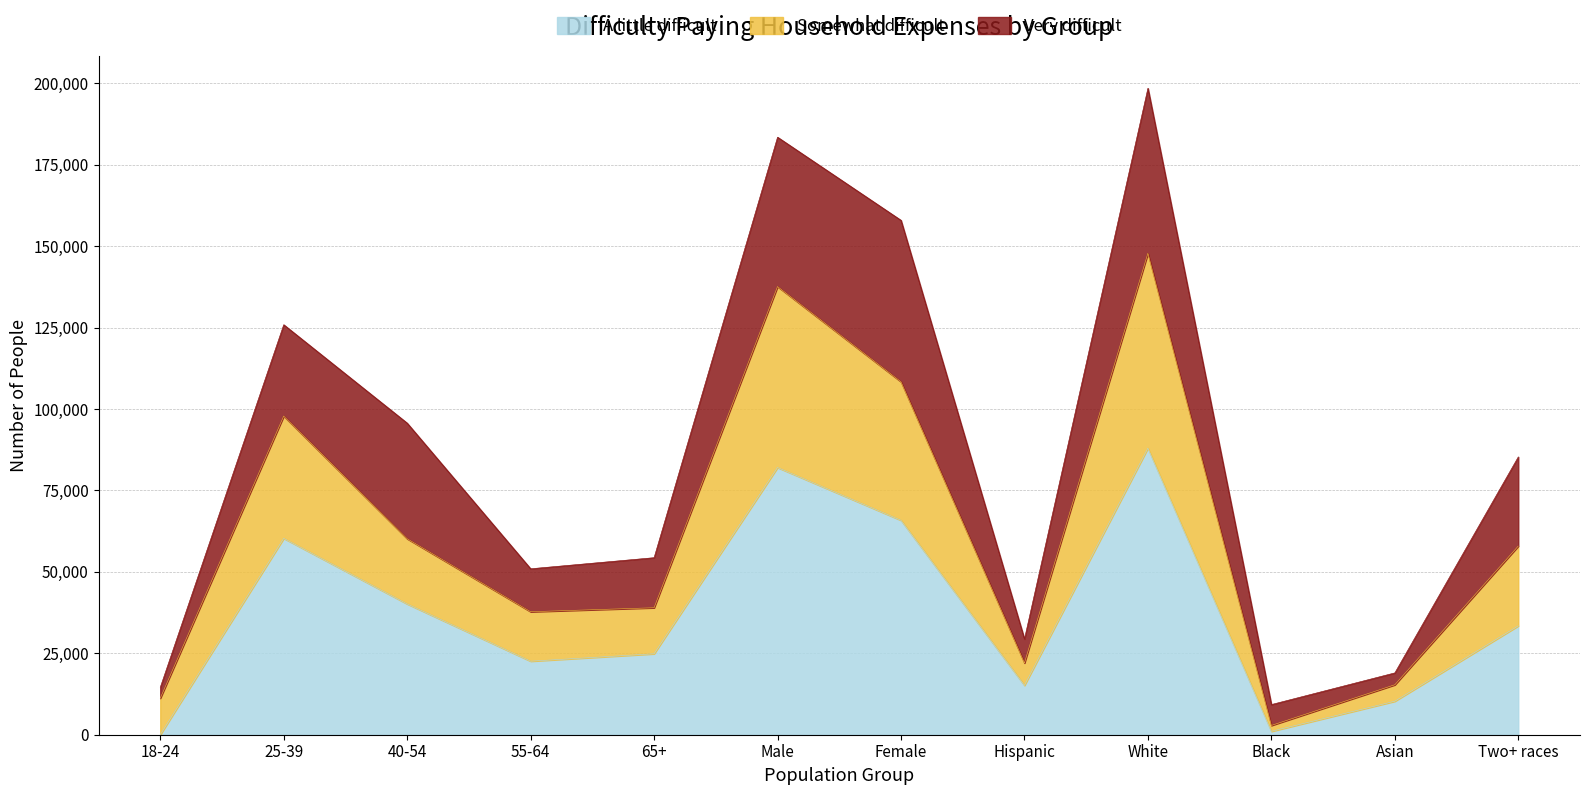

At which category does the chart reach its peak across all series?

White